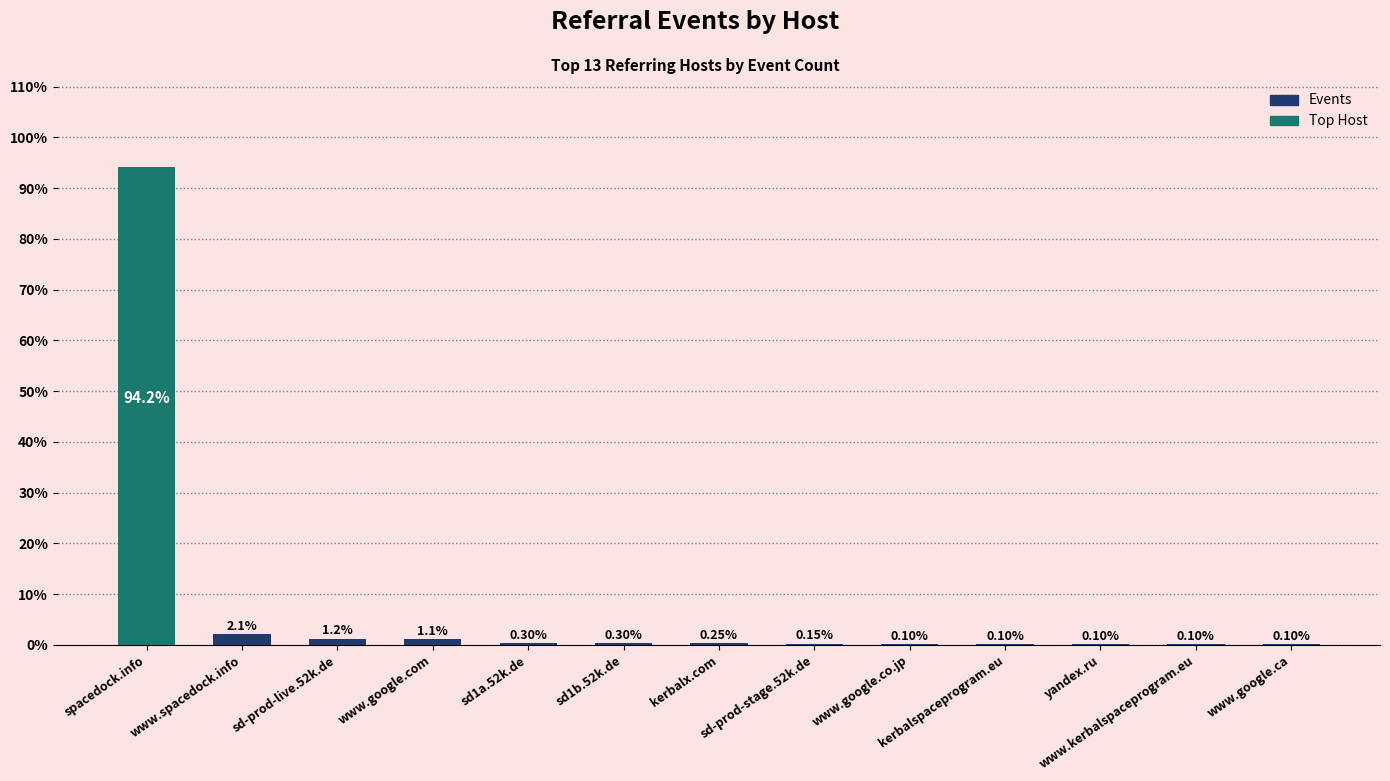

At which category does the chart reach its peak across all series?

spacedock.info